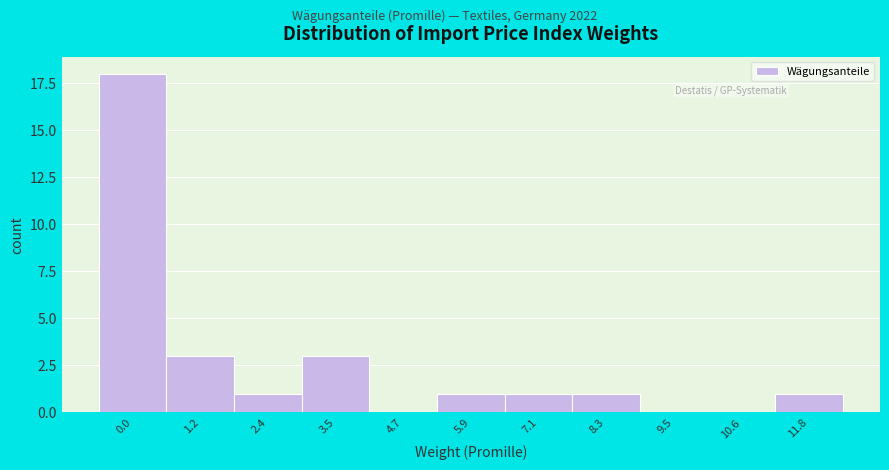

Reading right to left, transcribe all the data shown in this chart.

11.8=1	10.6=0	9.5=0	8.3=1	7.1=1	5.9=1	4.7=0	3.5=3	2.4=1	1.2=3	0.0=18